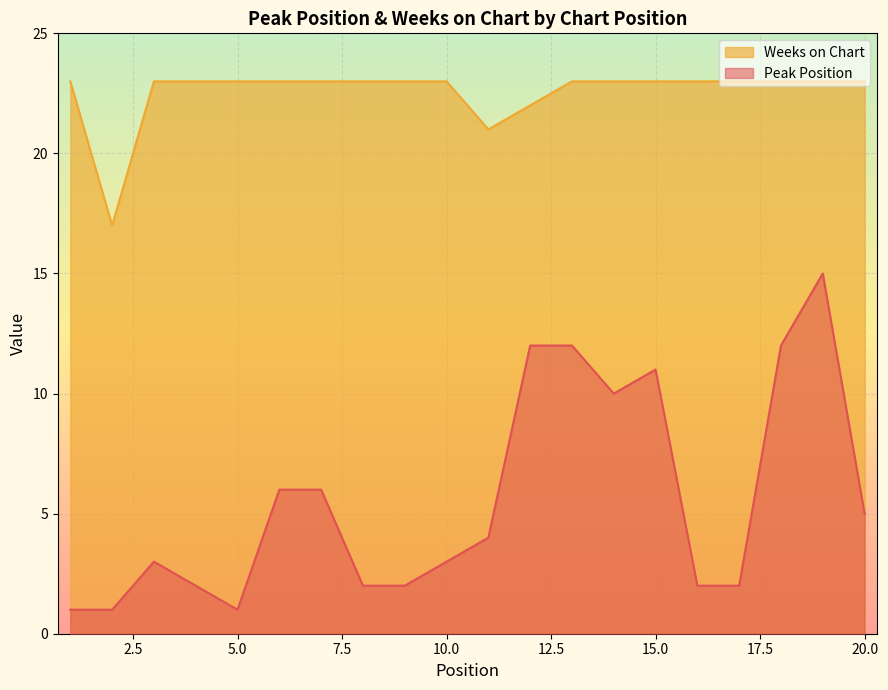

What are all the series names shown in the legend?

Weeks on Chart, Peak Position